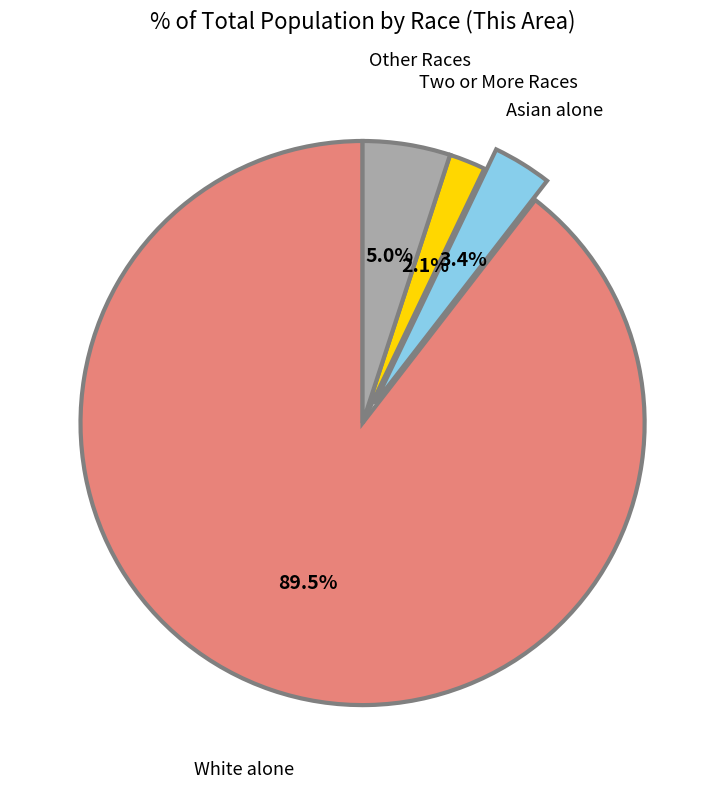

Count the number of slices in the pie.

4